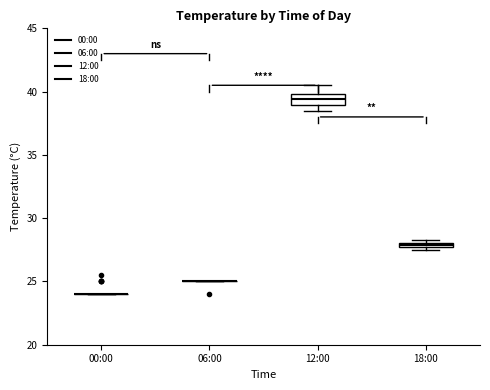

Which box is the tallest, from its lower edge to its upper edge?

12:00